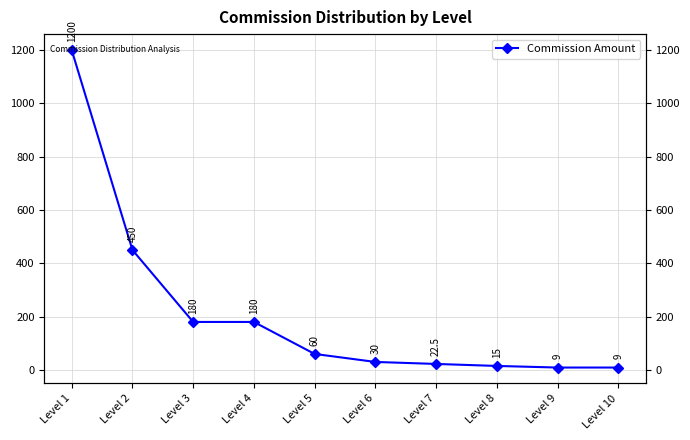

Reading left to right, extract all data points from this chart.

1200.0	450.0	180.0	180.0	60.0	30.0	22.5	15.0	9.0	9.0